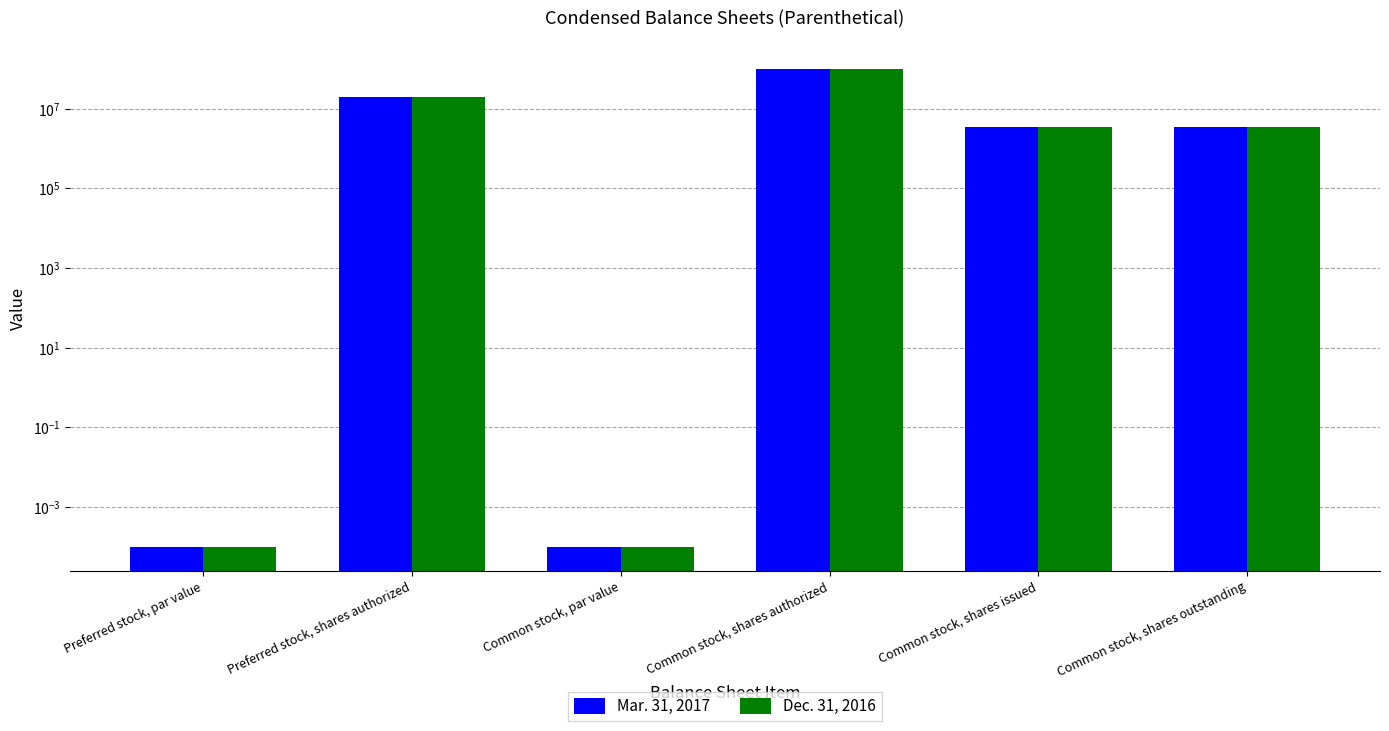

What is the difference between the Dec. 31, 2016 values at Common stock, shares issued and Preferred stock, par value?

3500000.0